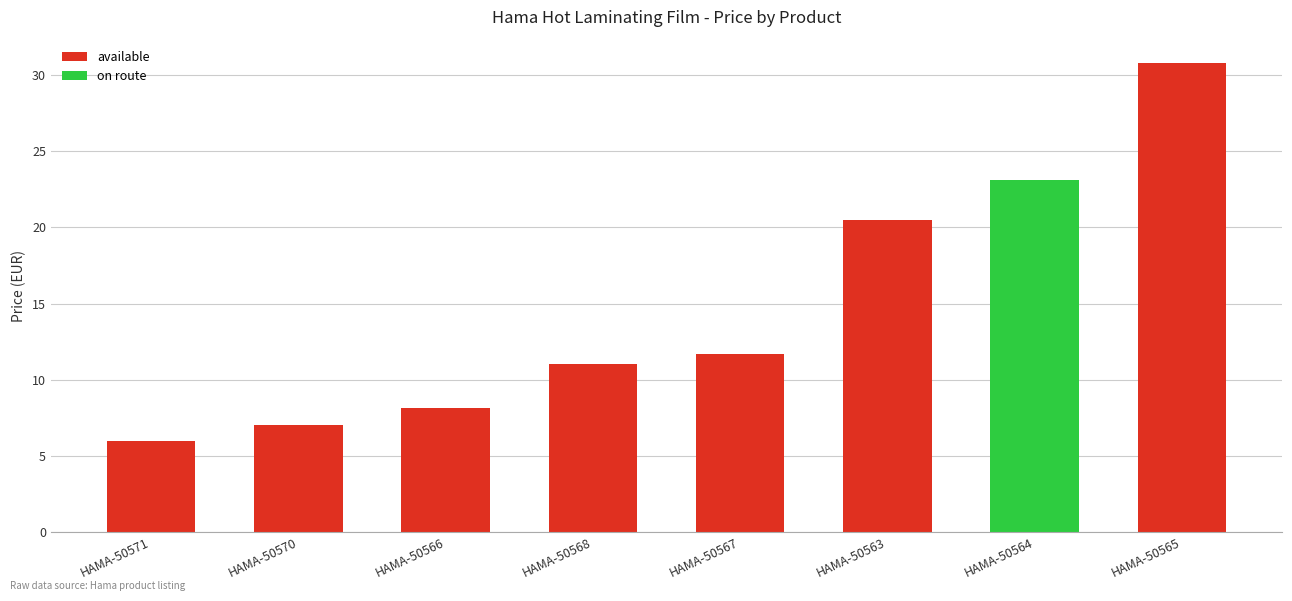

What is the difference between the maximum and minimum values?

24.8